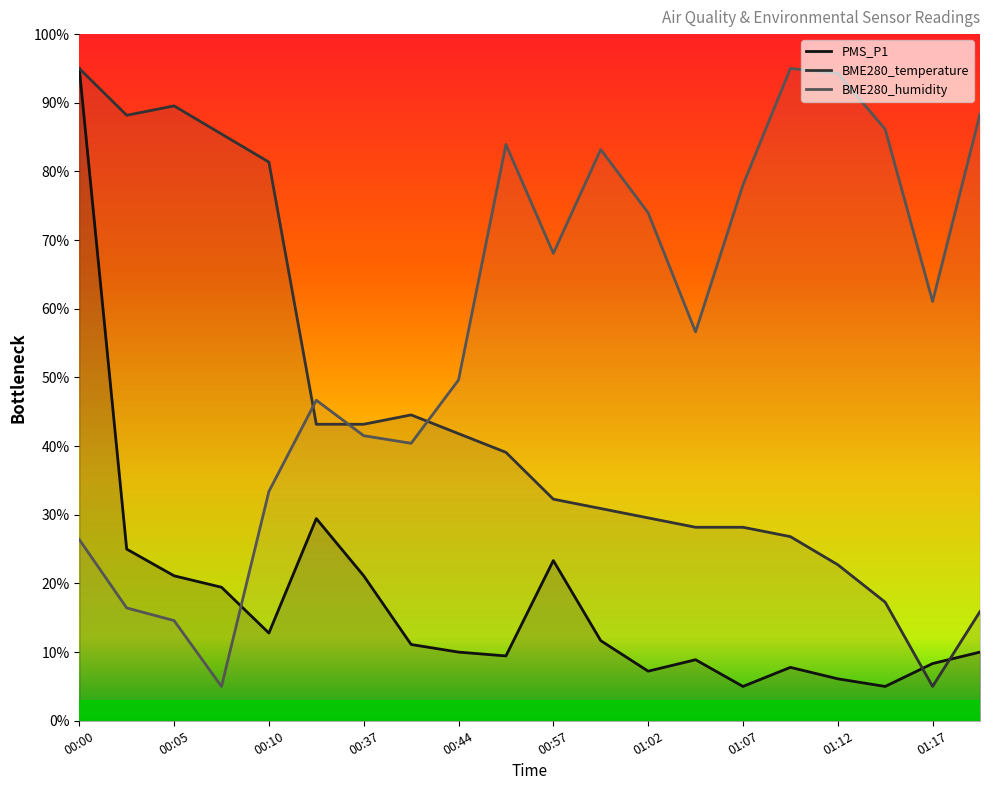

What is the label of the 19th point from the left?

01:17